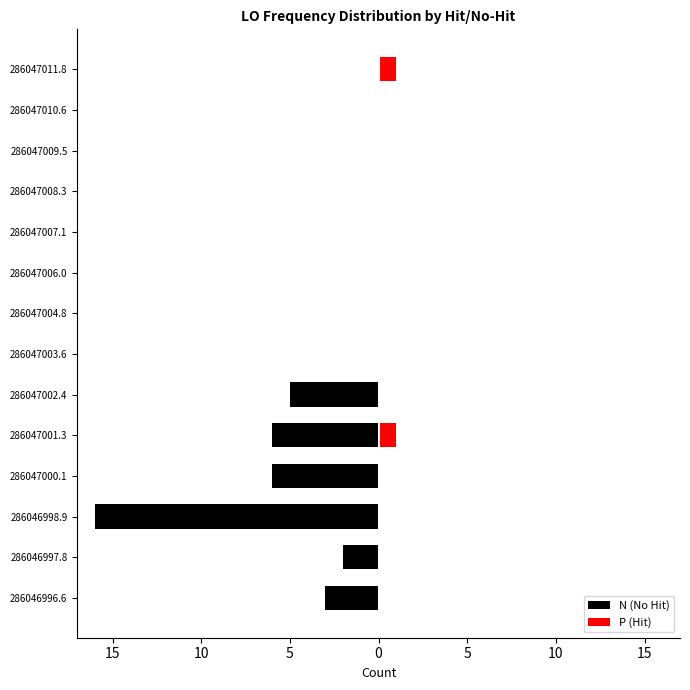

How many groups of bars are there?

14